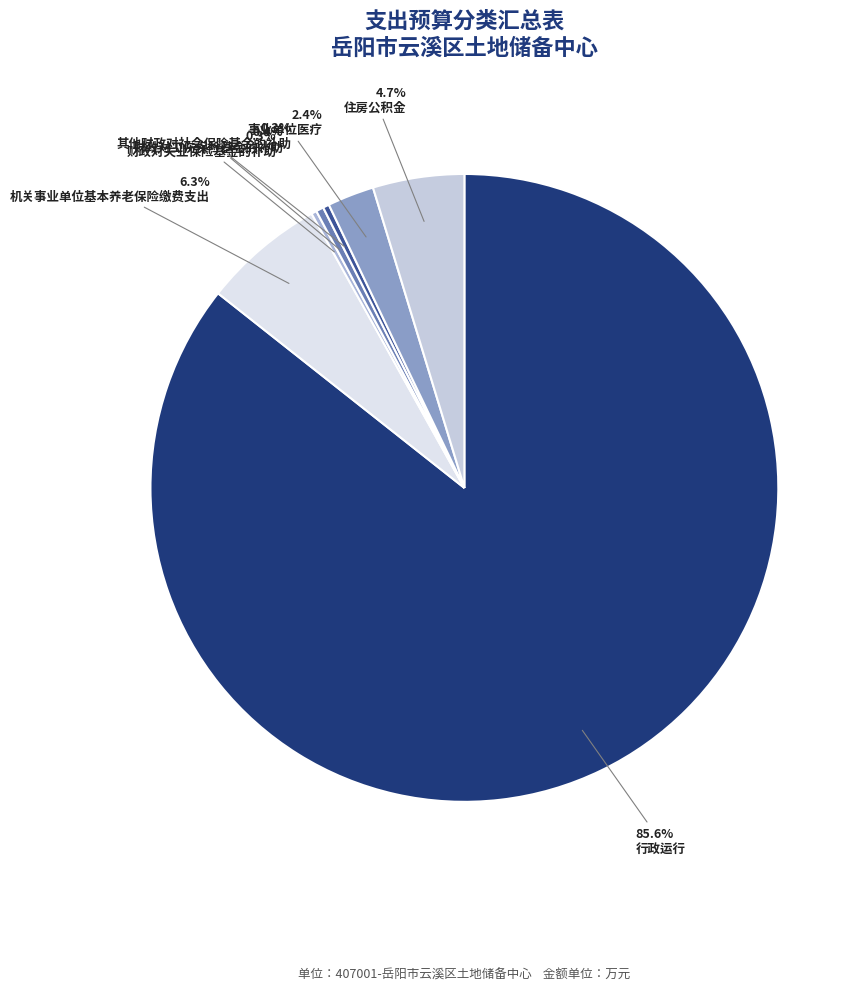

Is it true that 财政对失业保险基金的补助 is 9% of the pie?

False